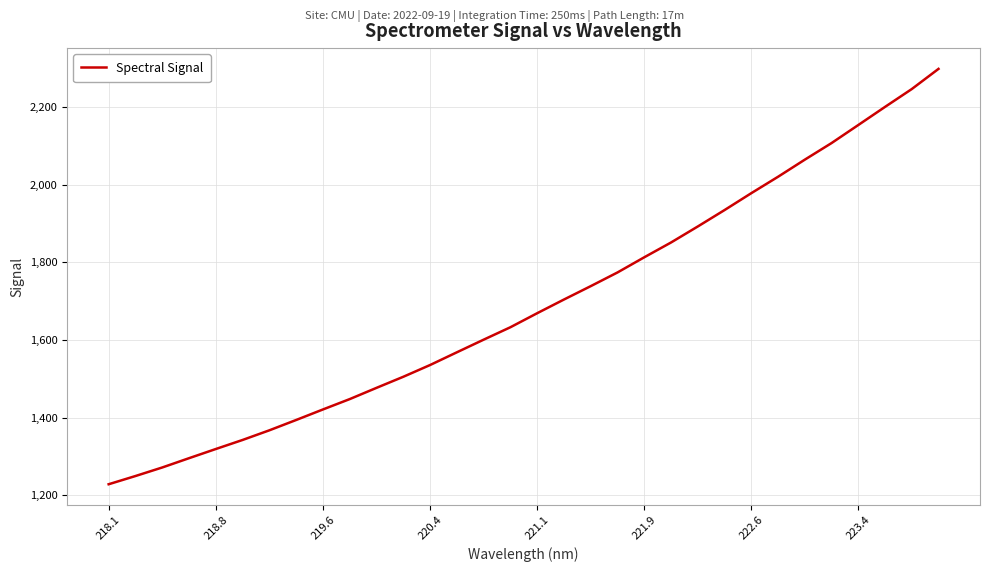

What is the maximum value shown in the chart?

2298.3